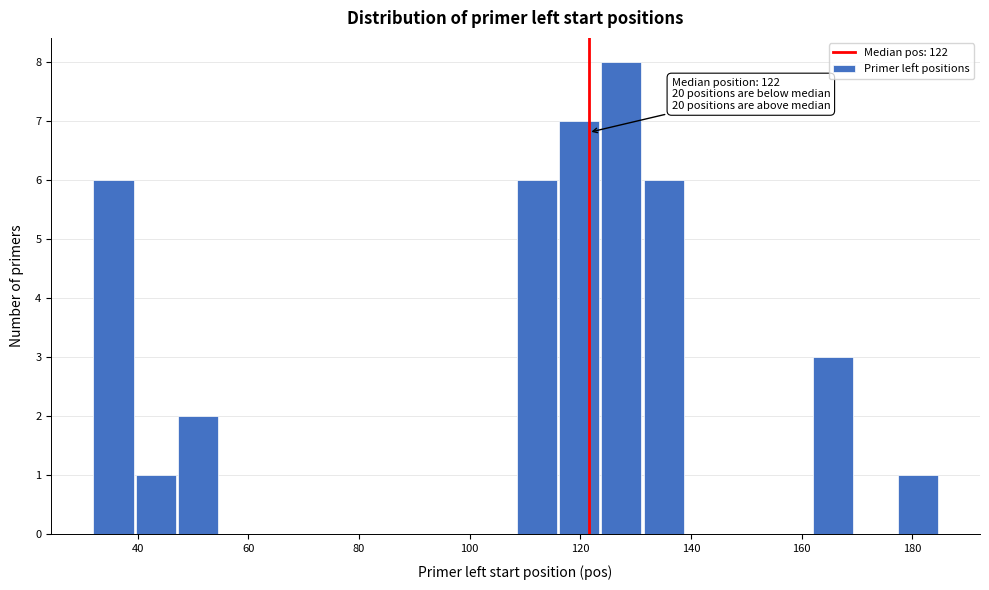

Read against the x-axis, roughly where is the centre of the tallest bar?

128